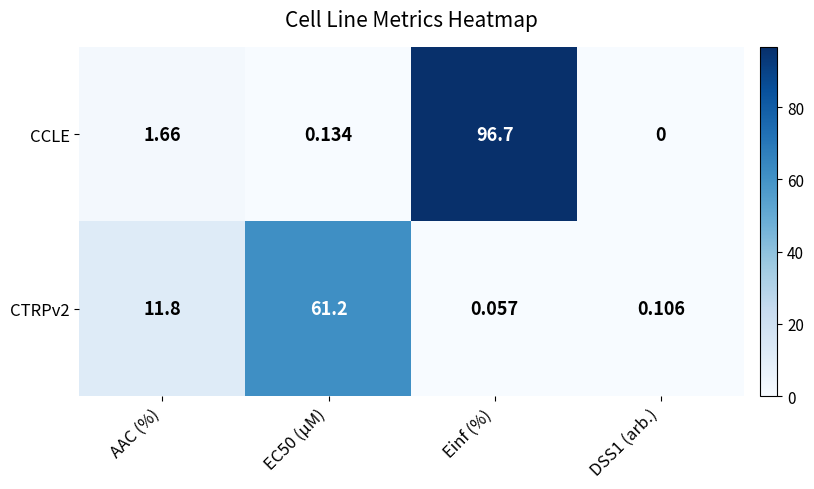

Which series has the largest range (max minus min)?

CCLE